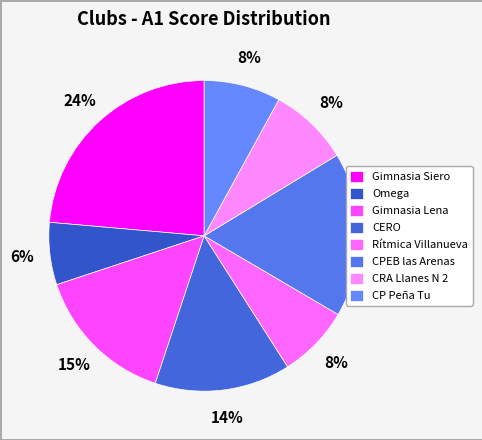

Count the number of slices in the pie.

8